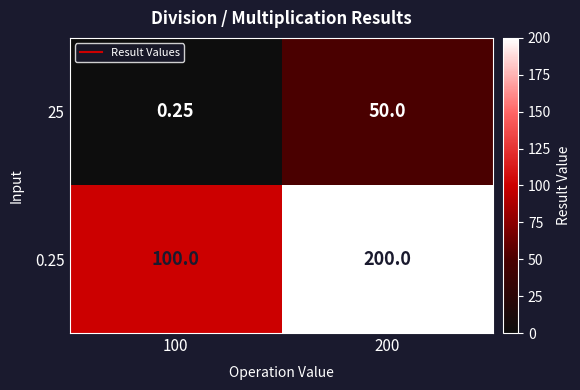

How many values in the 0.25 series are below 200?

1